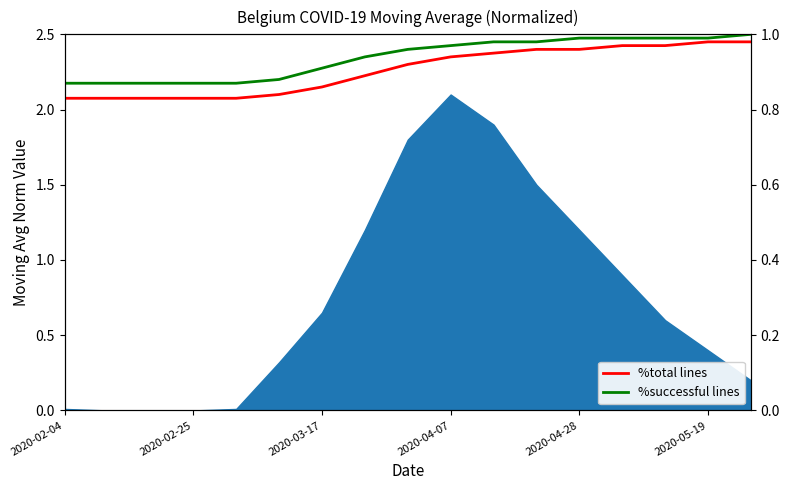

What is the difference between the second highest and minimum values in the %total lines series?

0.2